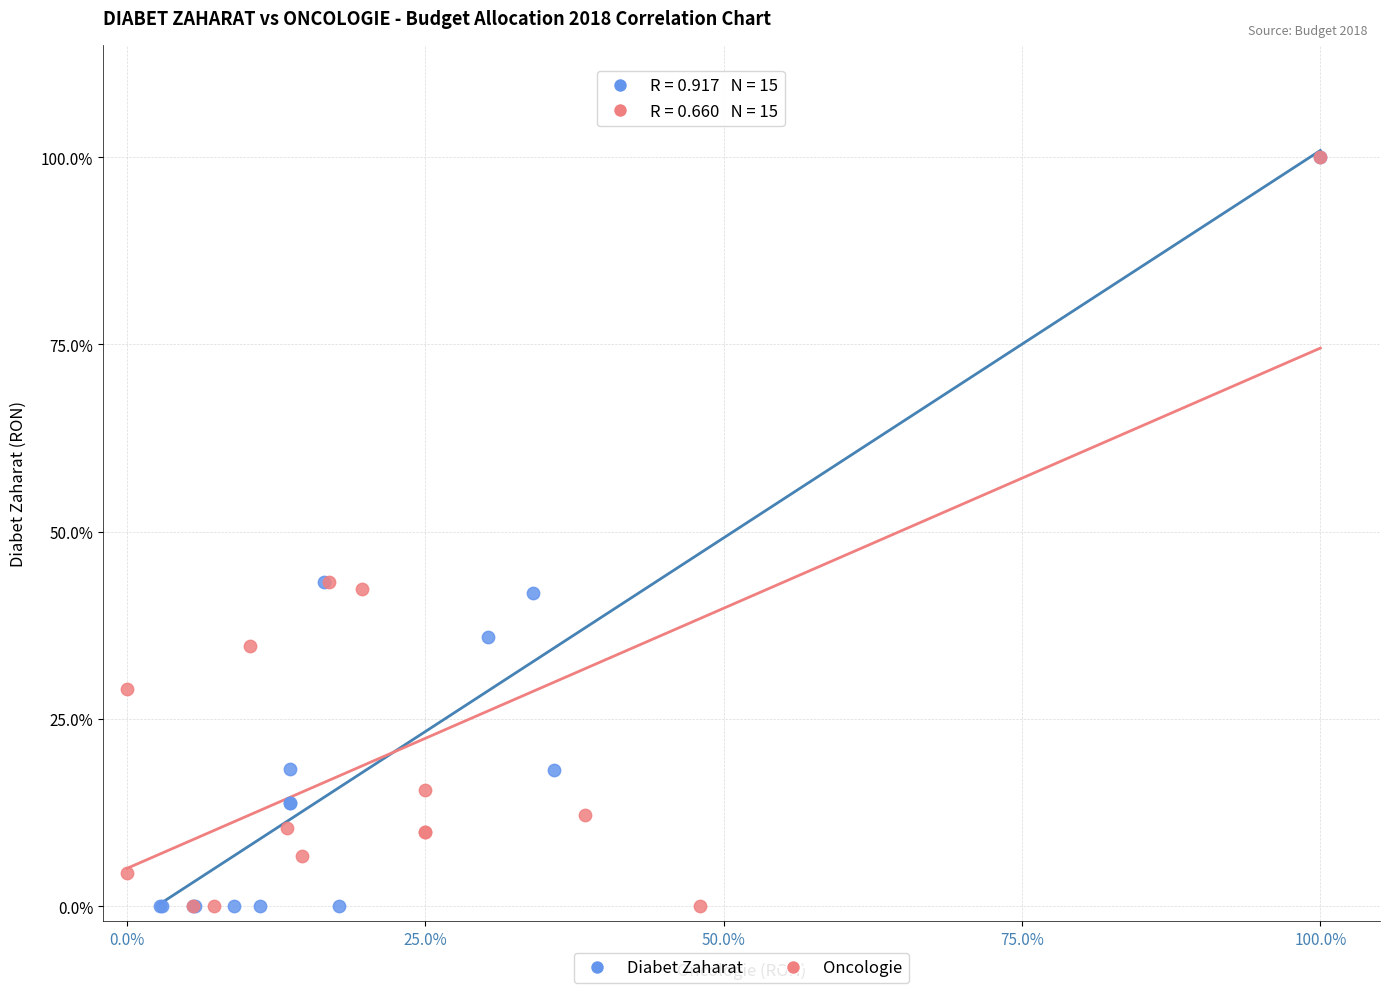

What are all the series names shown in the legend?

Diabet Zaharat, Oncologie